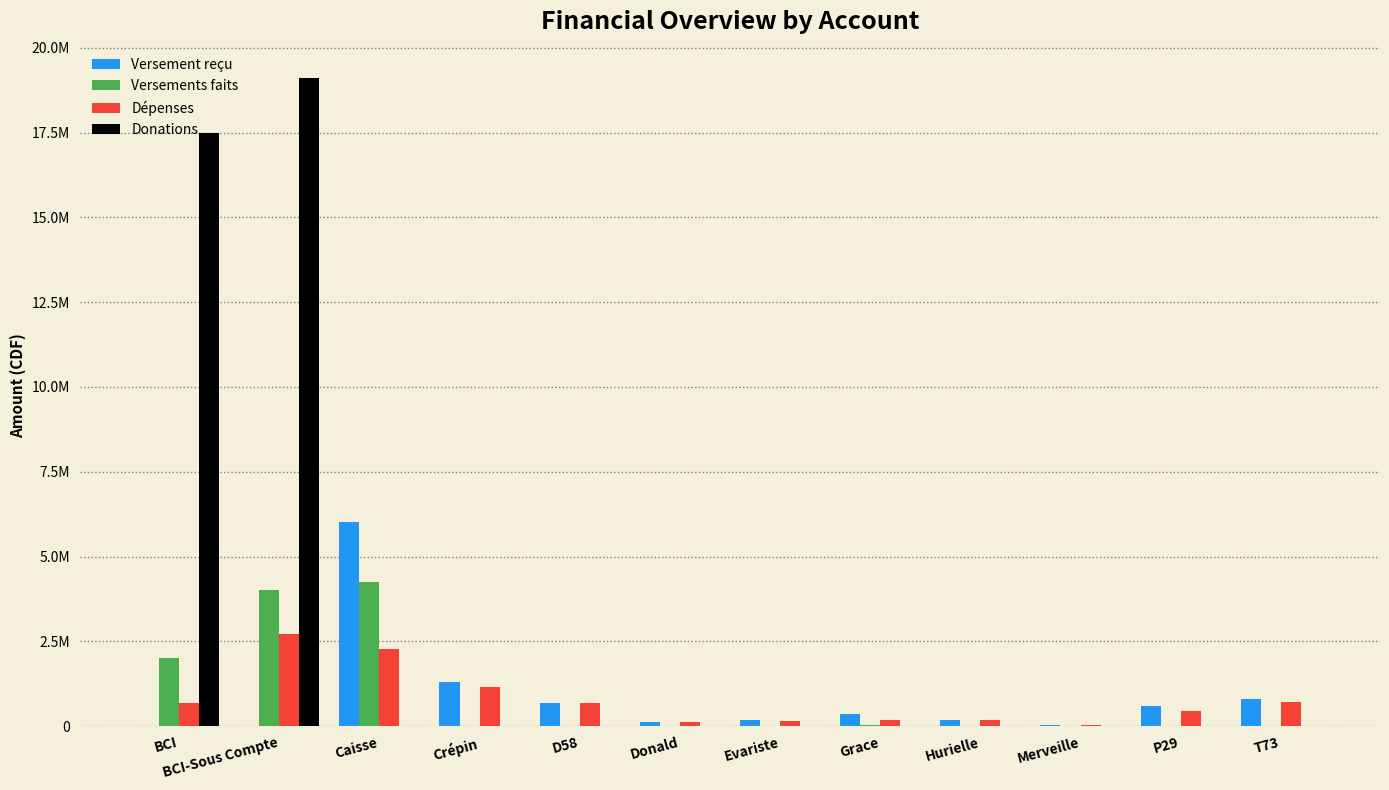

The value of Versement reçu at P29 is 164451. True or false?

False